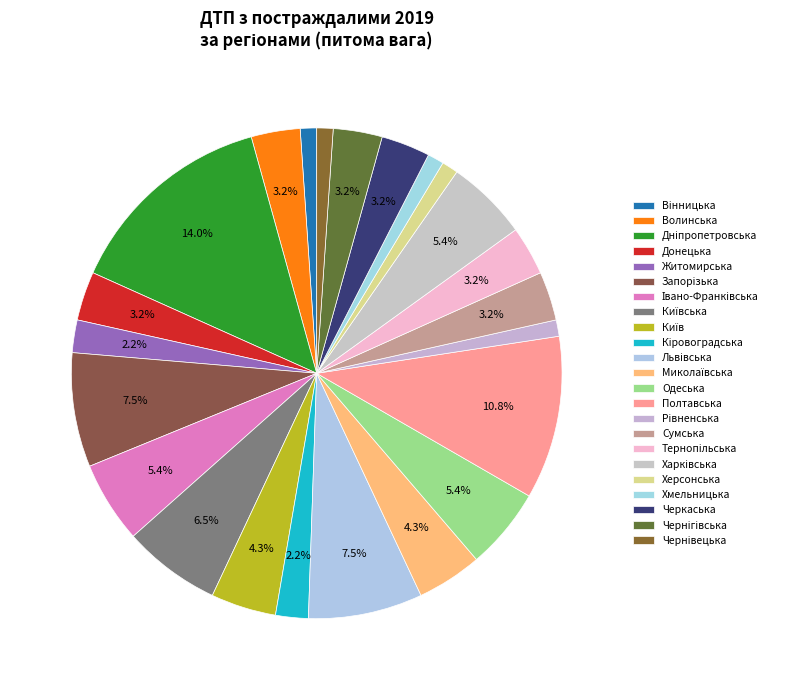

Is Вінницька the majority of the pie?

No